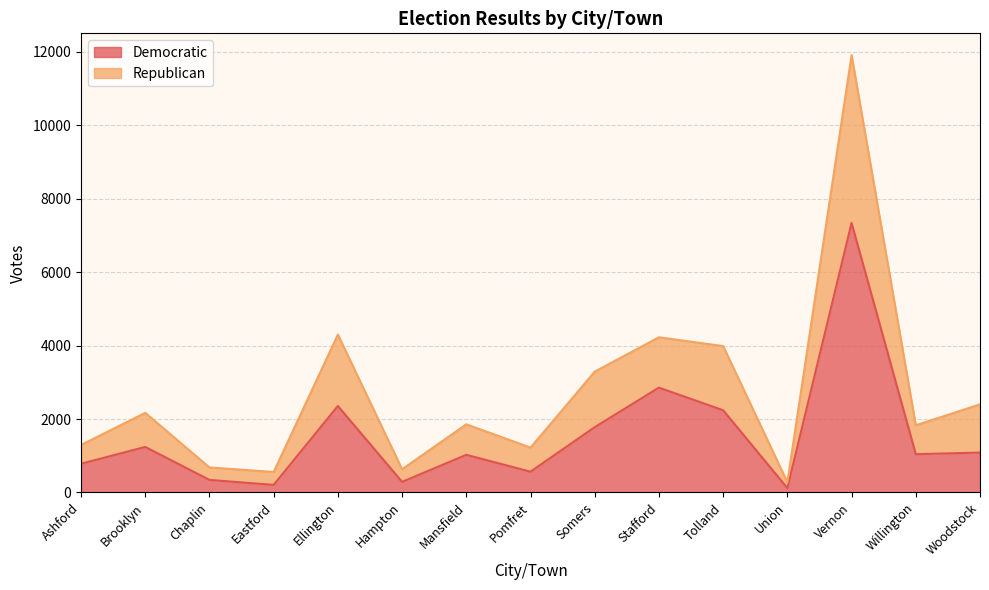

Is it true that Democratic equals 1334 at Tolland?

False